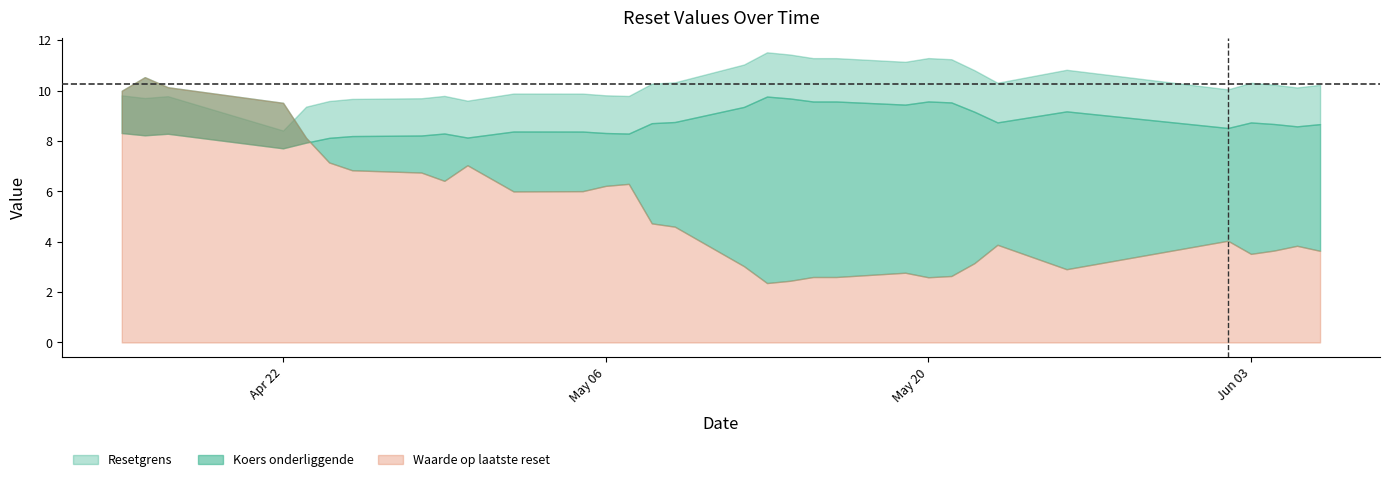

The value of Resetgrens at 2025-05-14 is 11.4. True or false?

True